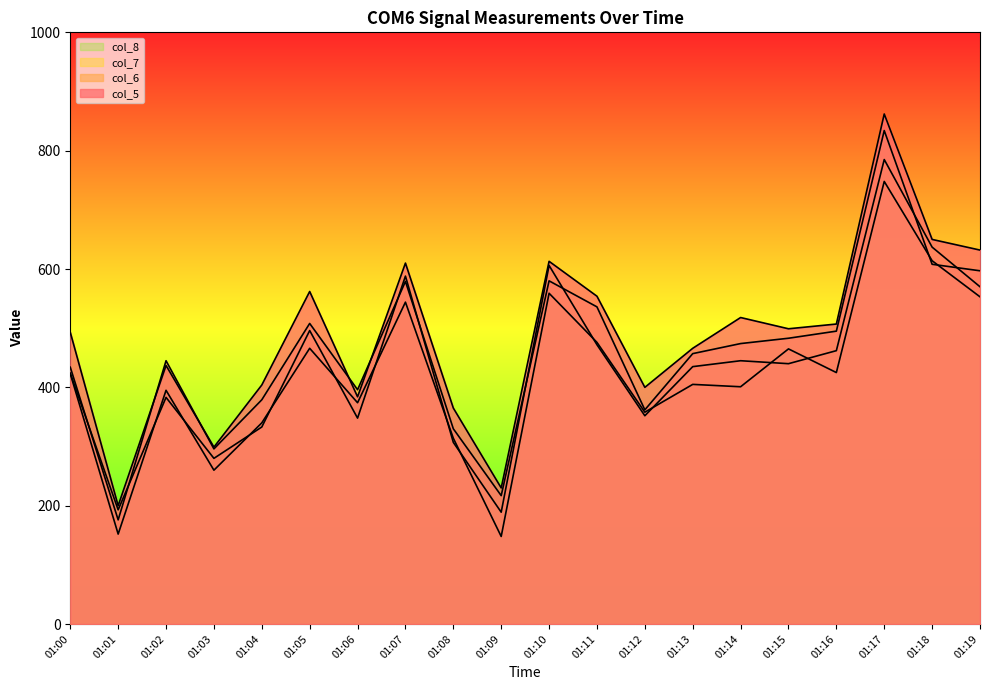

Where is the first local minimum for col_8?

01:01